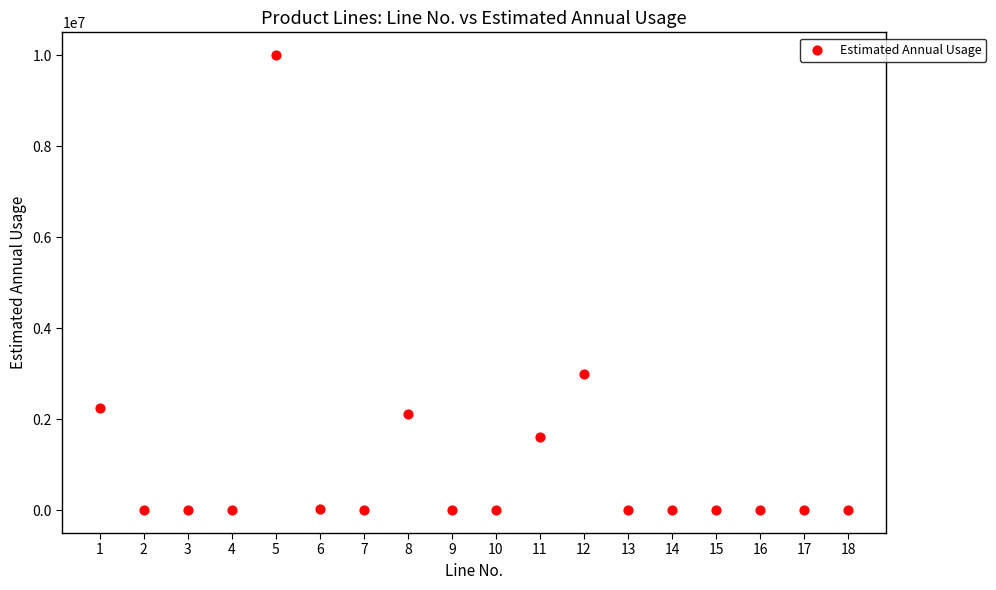

What is the range of Y values (max minus min)?

9999980